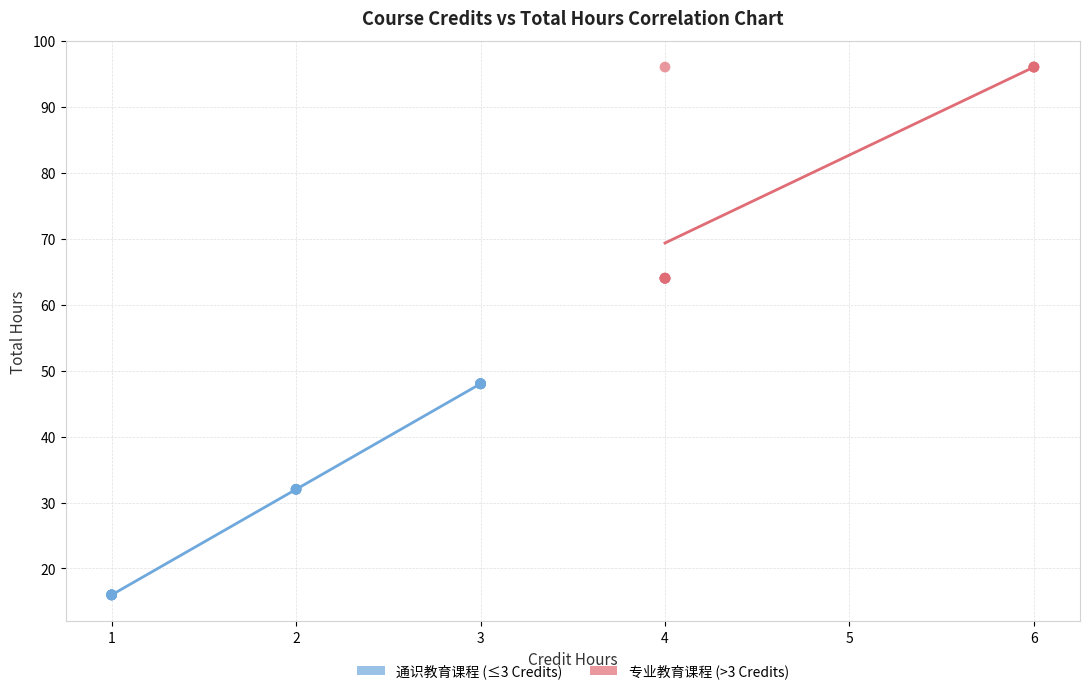

Which series contains the lowest Y value?

通识教育课程 (≤3 Credits)